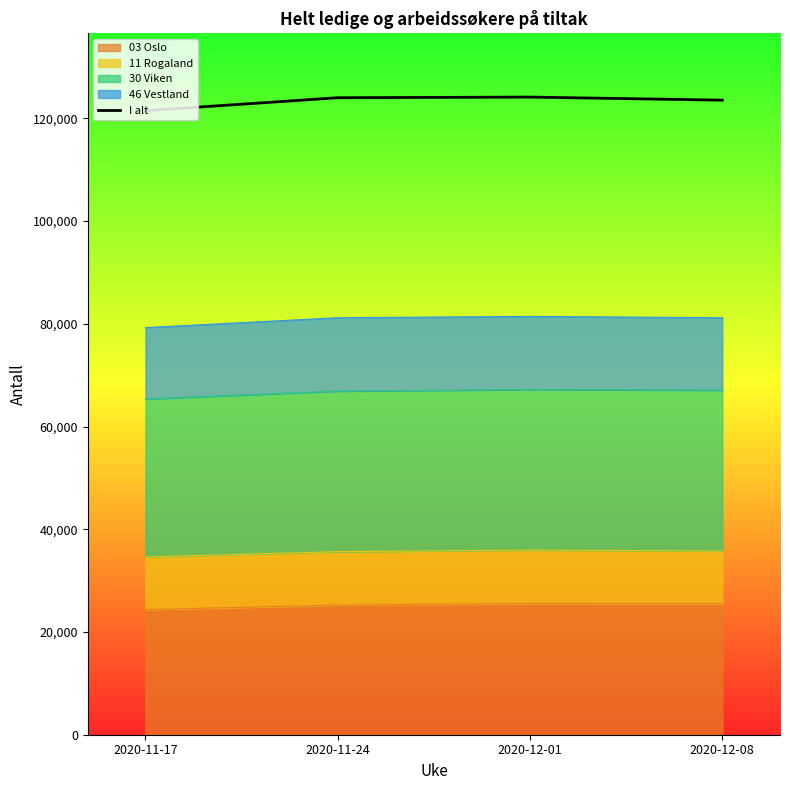

List the labels in order of value, smallest first.

2020-11-17, 2020-12-08, 2020-11-24, 2020-12-01